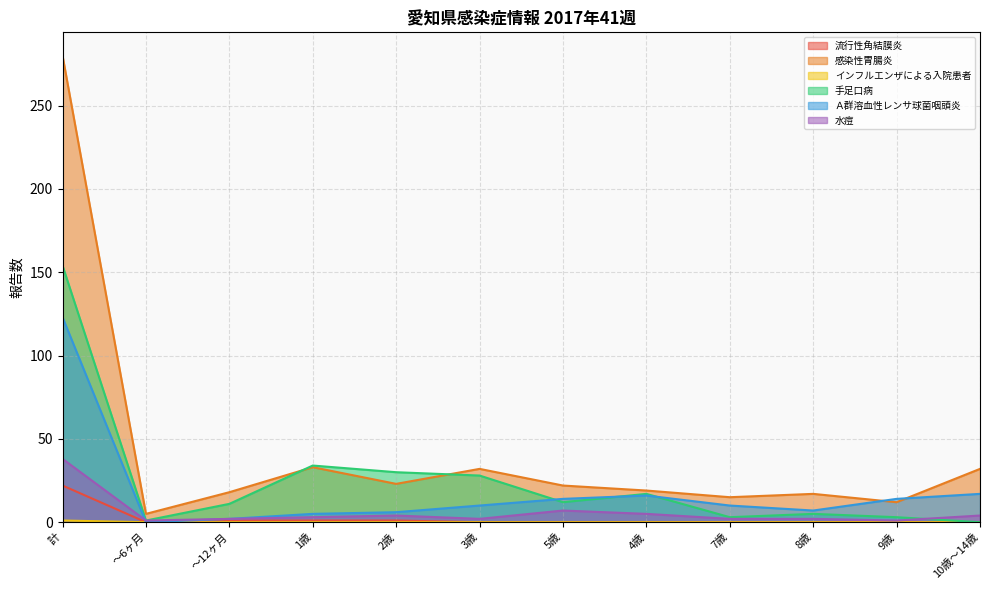

Is it true that 水痘 equals 1 at 9歳?

False